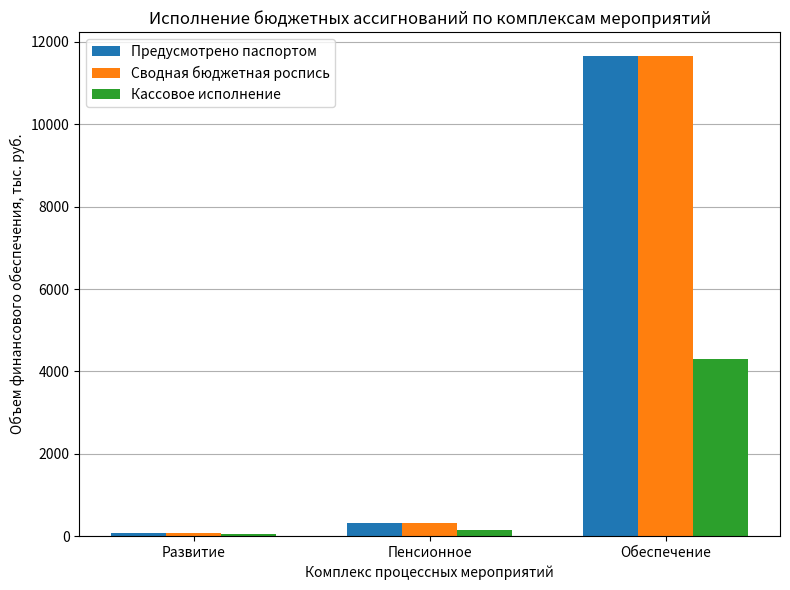

The value of Предусмотрено паспортом at Обеспечение is 11654.8. True or false?

True